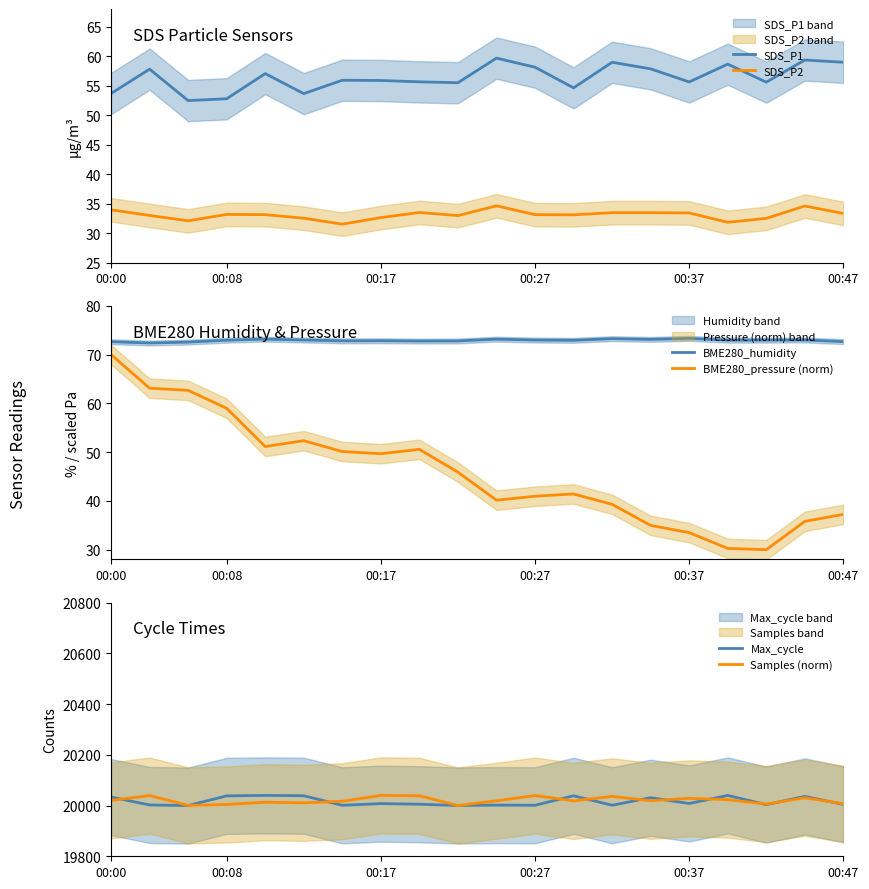

What is the minimum value for SDS_P1?

52.5